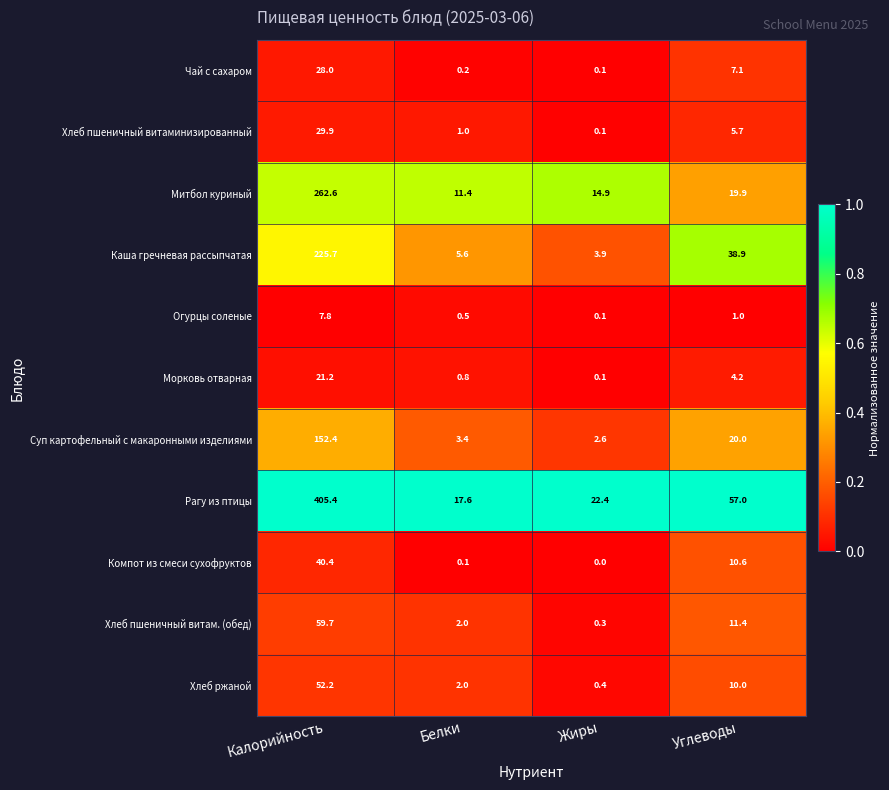

Which category has the highest value across all series?

Калорийность